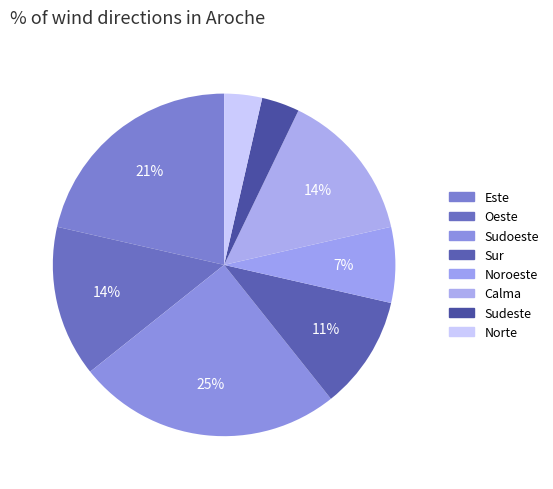

Count the number of slices in the pie.

8